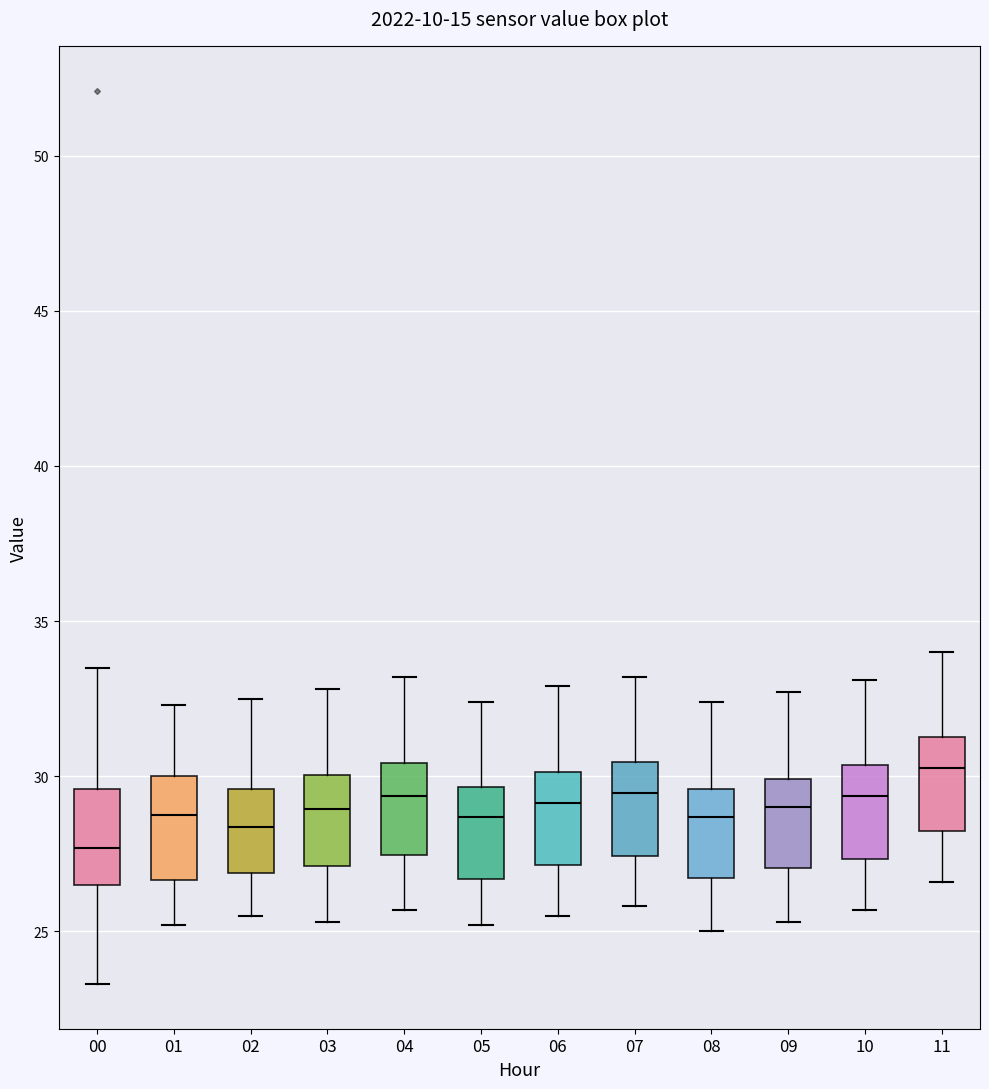

Which box has the lowest median line?

00